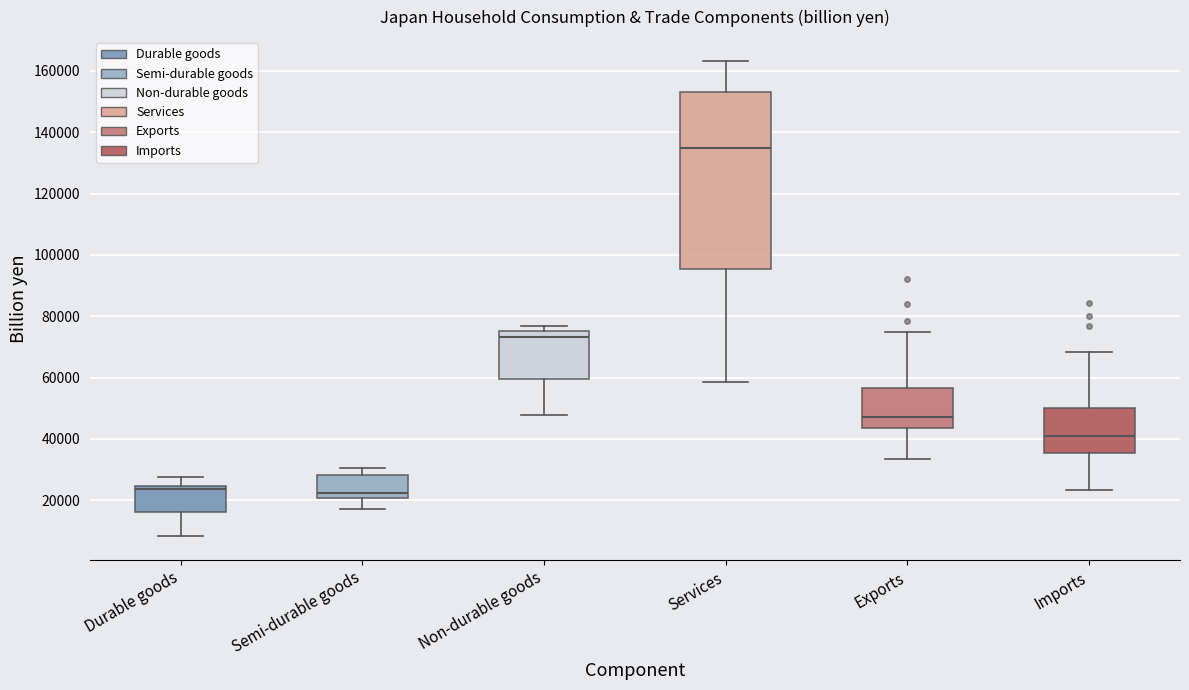

Reading left to right, transcribe this box plot: for each box, give where its median line is, the range the box spans, and where its two whiskers end, as read against the y-axis. The values are not printed on the chart, so give them approximately, as read against the axis.

Durable goods: median 24000 (just below the box's upper edge), box 16000 to 24000, whiskers 8000 to 28000
Semi-durable goods: median 22000, box 20000 to 28000, whiskers 18000 to 30000
Non-durable goods: median 74000, box 60000 to 76000, whiskers 48000 to 76000 (just above the box's upper edge)
Services: median 134000, box 96000 to 154000, whiskers 58000 to 164000
Exports: median 48000, box 44000 to 56000, whiskers 34000 to 74000
Imports: median 40000, box 36000 to 50000, whiskers 24000 to 68000